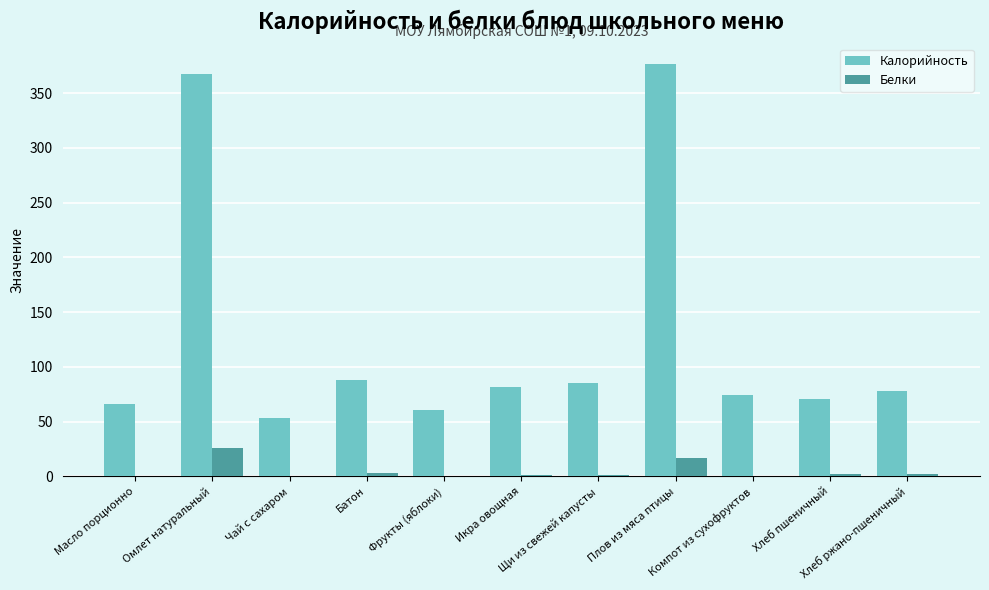

Where does the Калорийность series first go above 77?

Омлет натуральный